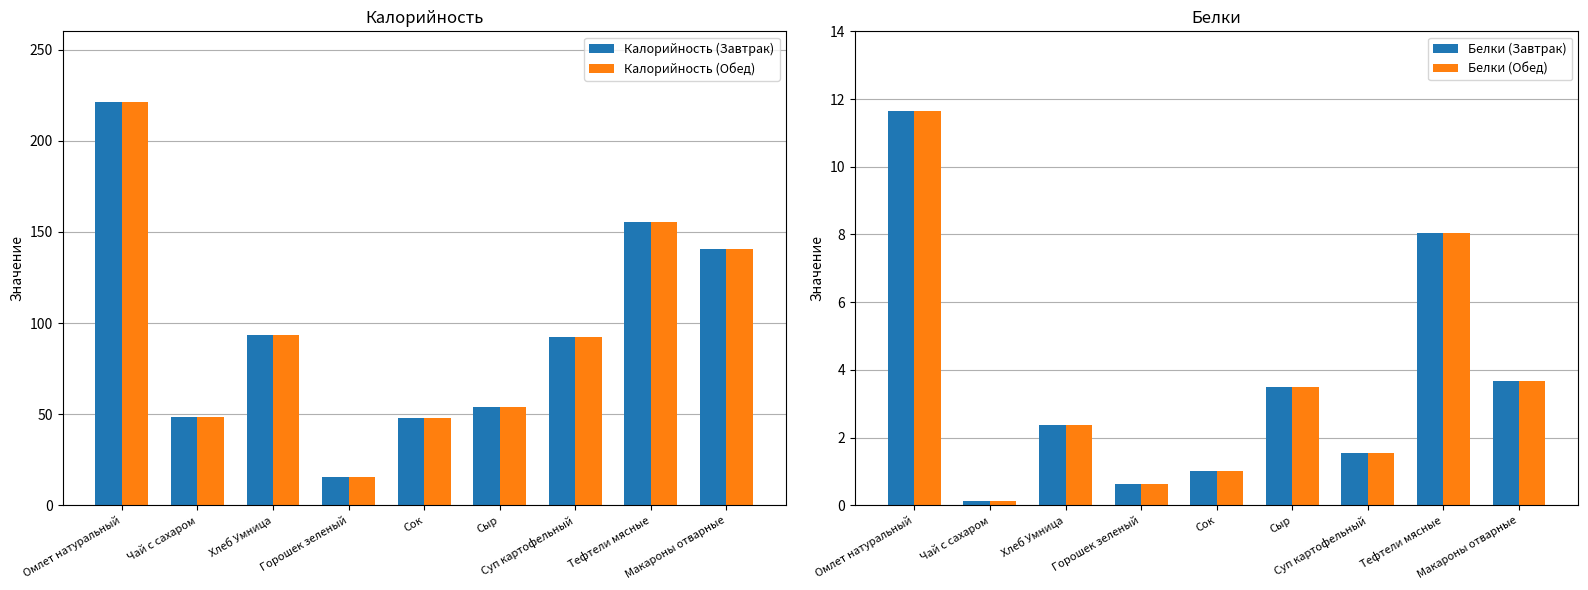

How many categories are shown in the chart?

9